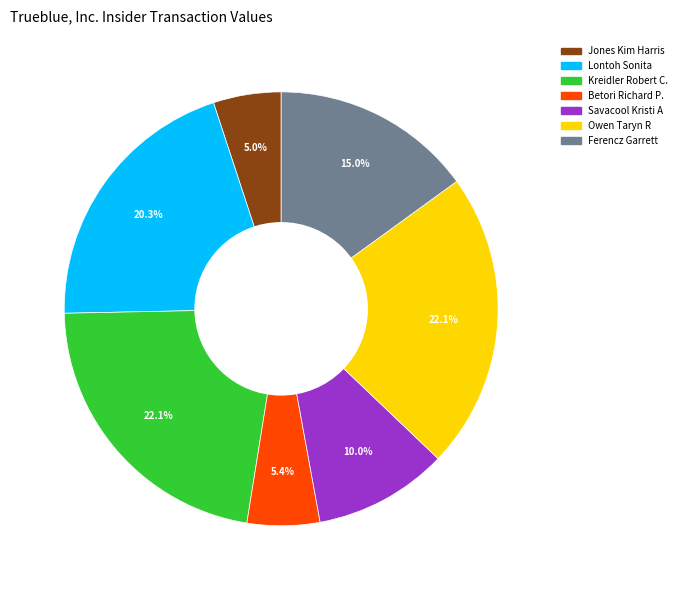

Is there a majority slice in this chart?

No